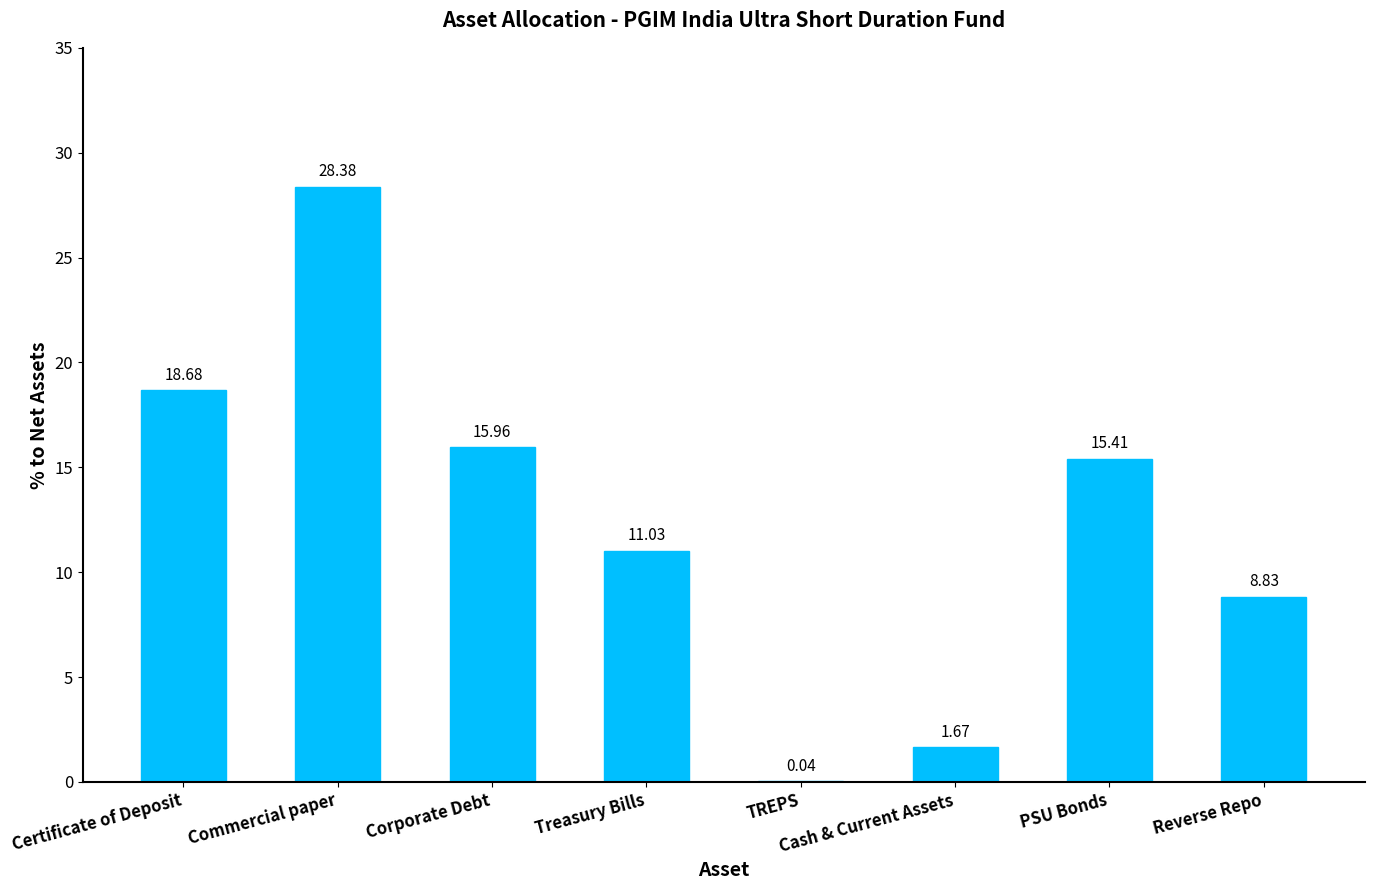

Between TREPS and Treasury Bills, which is larger?

Treasury Bills